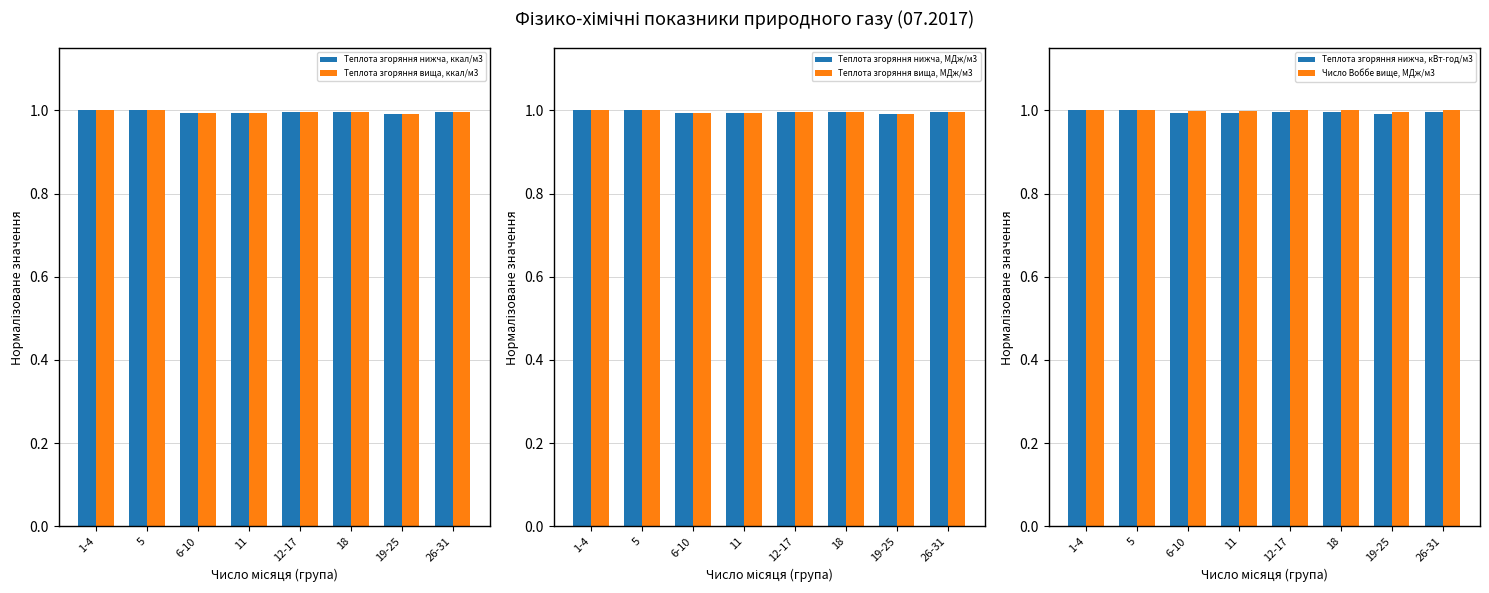

Which label corresponds to the largest value in the chart?

1-4